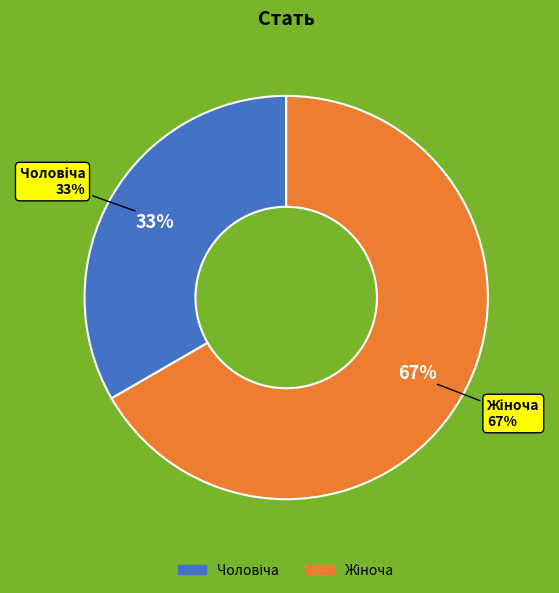

Rank the categories by value from lowest to highest.

Чоловіча, Жіноча